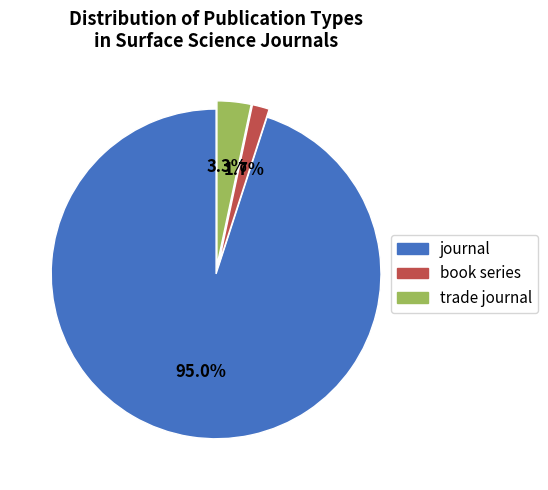

What is the majority slice?

journal